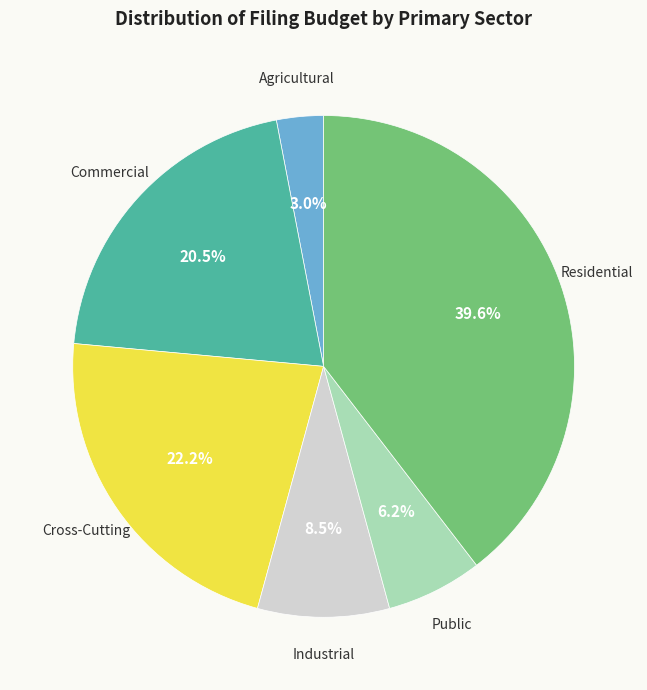

To the nearest percent, what is the average slice percentage?

17%